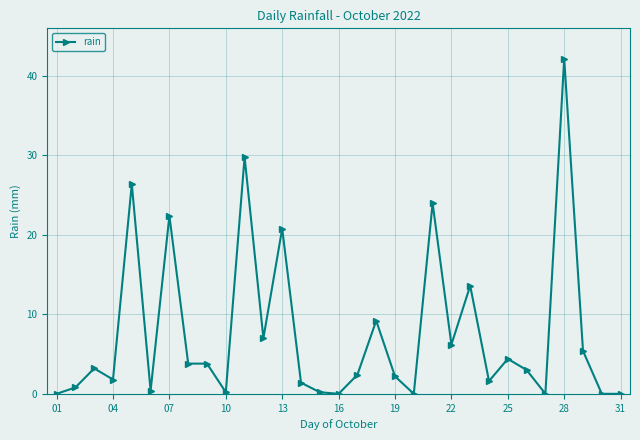

What is the maximum value shown in the chart?

42.2